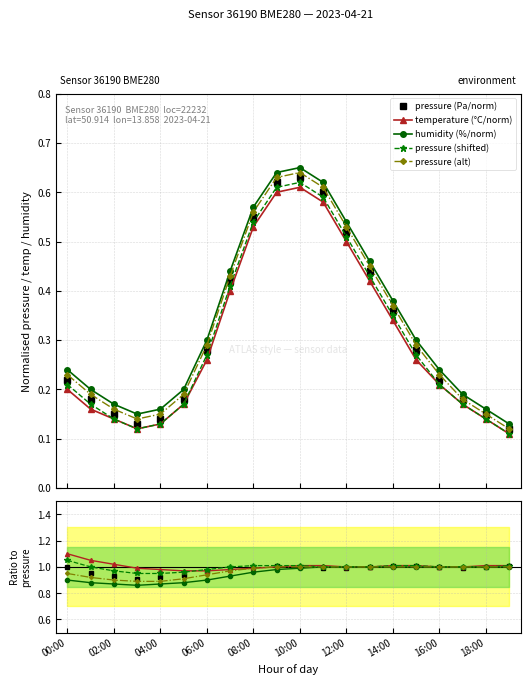

Which series changed the most between 00:00 and 14:00?

humidity (%/norm)